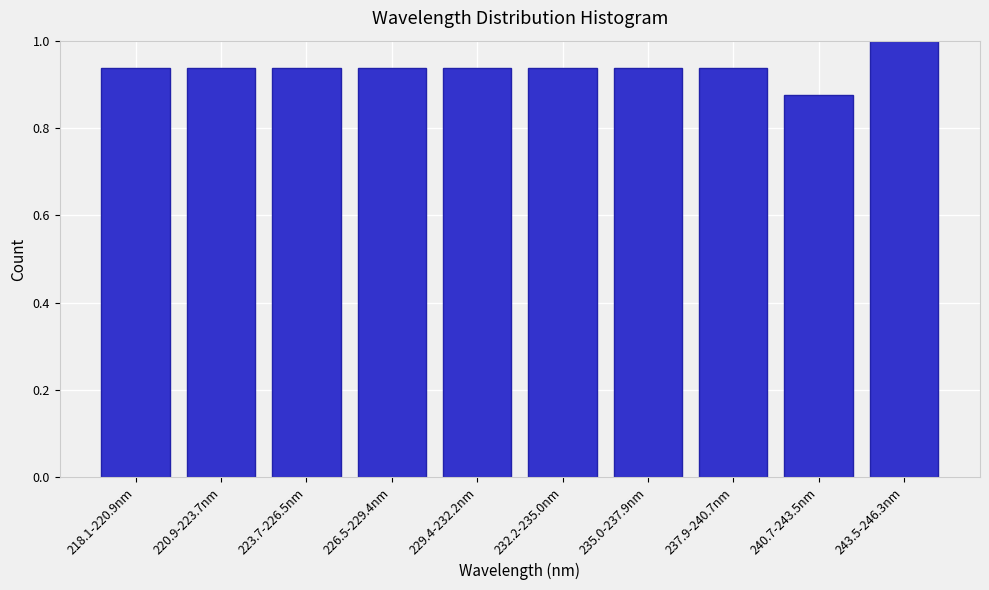

Which category has the highest value across all series?

243.5-246.3nm